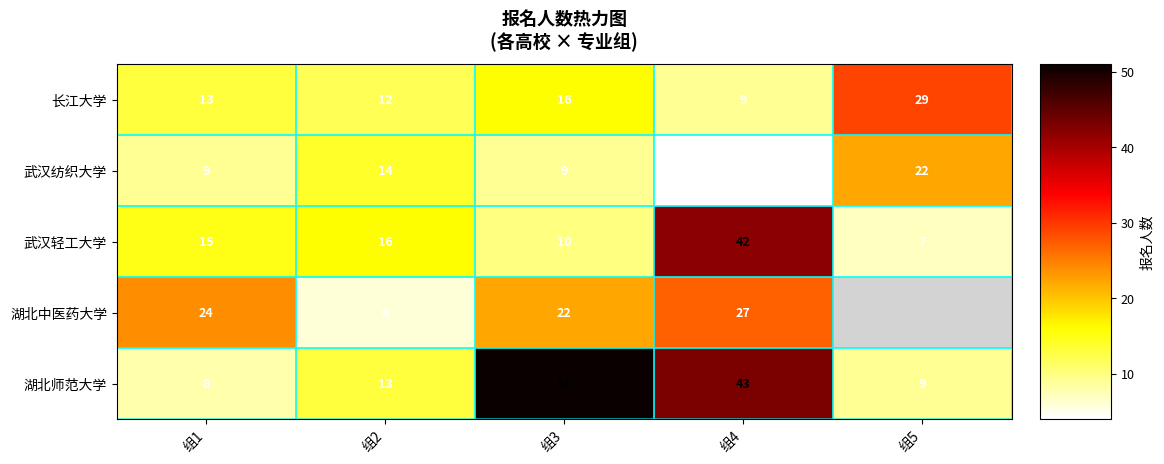

What is the sum of the 长江大学 values at 组2 and 组1?

25